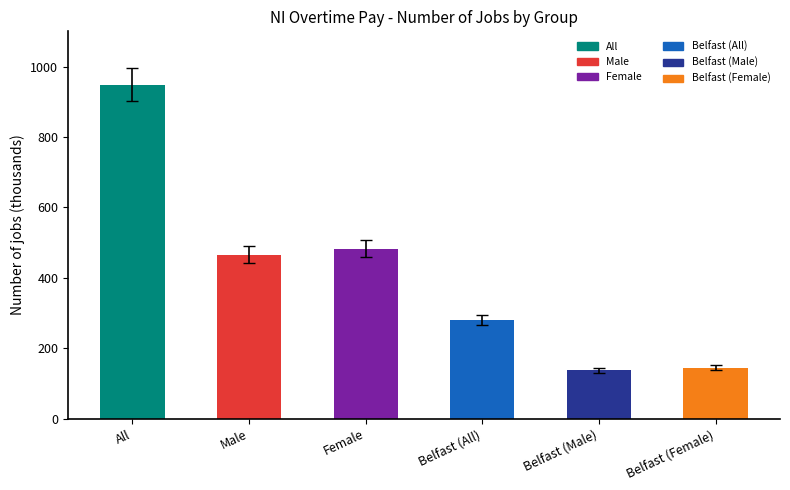

What is the label of the 4th bar from the left?

Belfast (All)